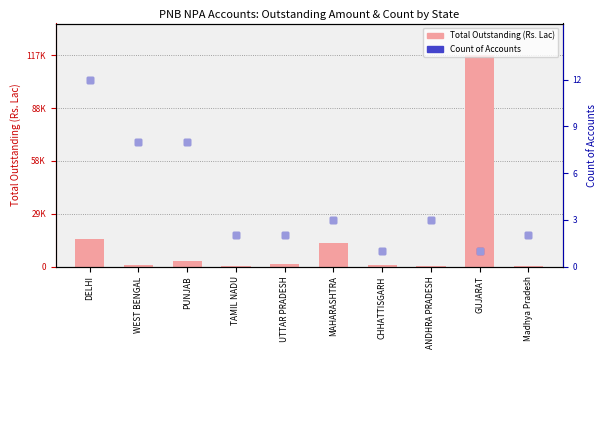

Which series has the largest total across all categories?

Total Outstanding (Rs. Lac)